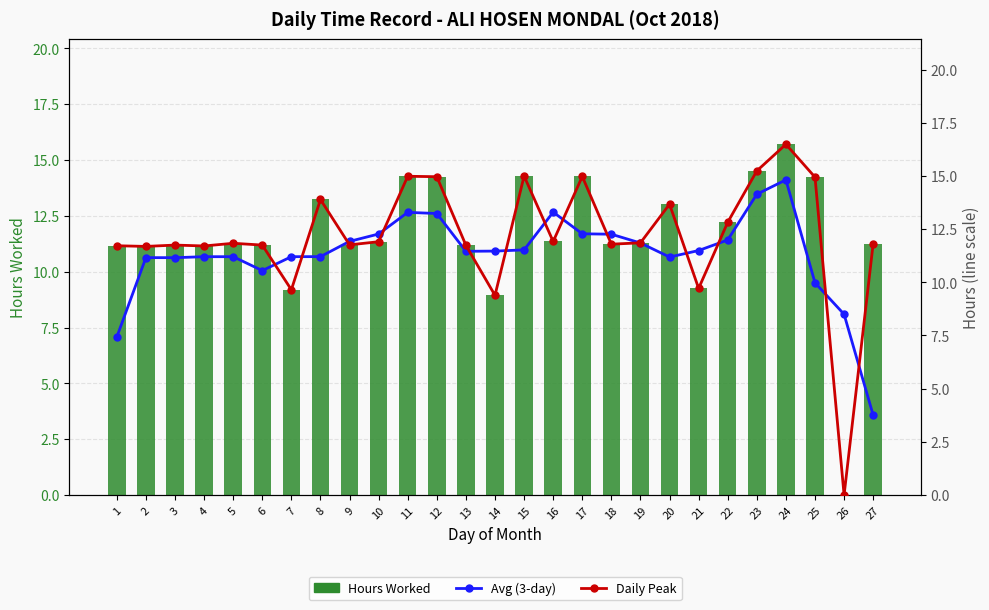

List the series in order of their overall mean, highest first.

Daily Peak, Hours Worked, Avg (3-day)